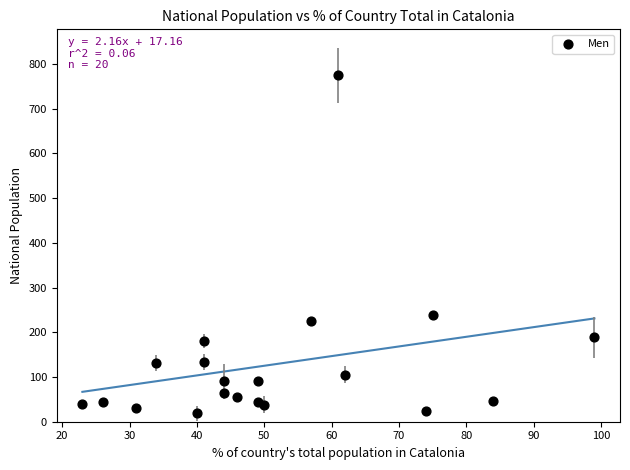

What is the range of Y values (max minus min)?

755